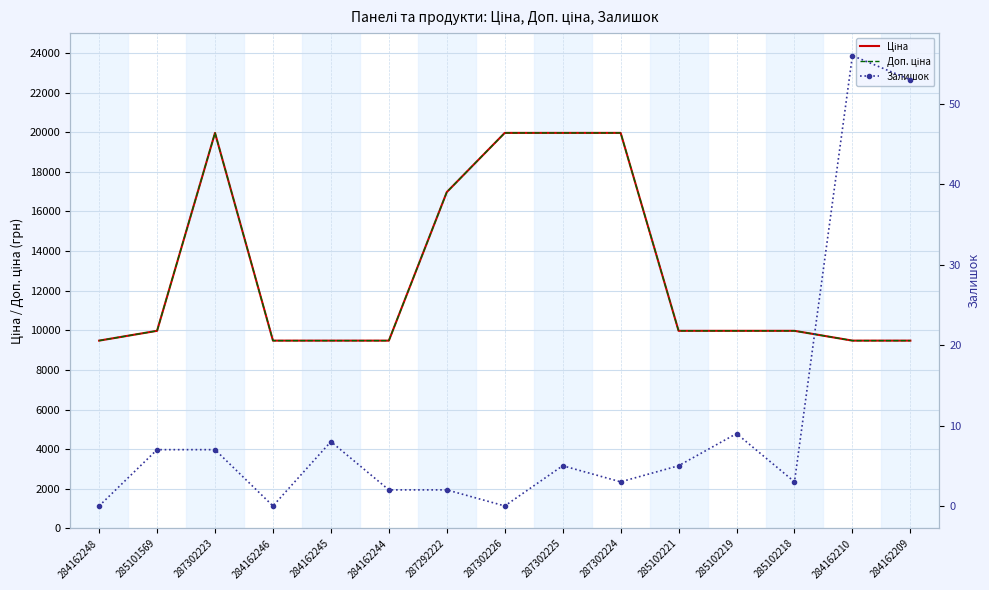

True or false: Ціна and Залишок intersect in this chart.

False